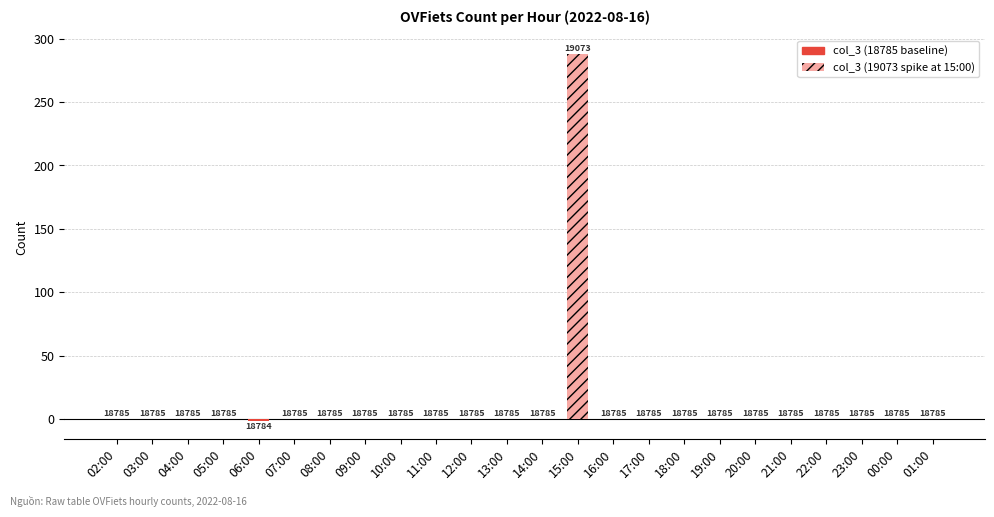

Which has a higher value, 02:00 or 12:00?

02:00